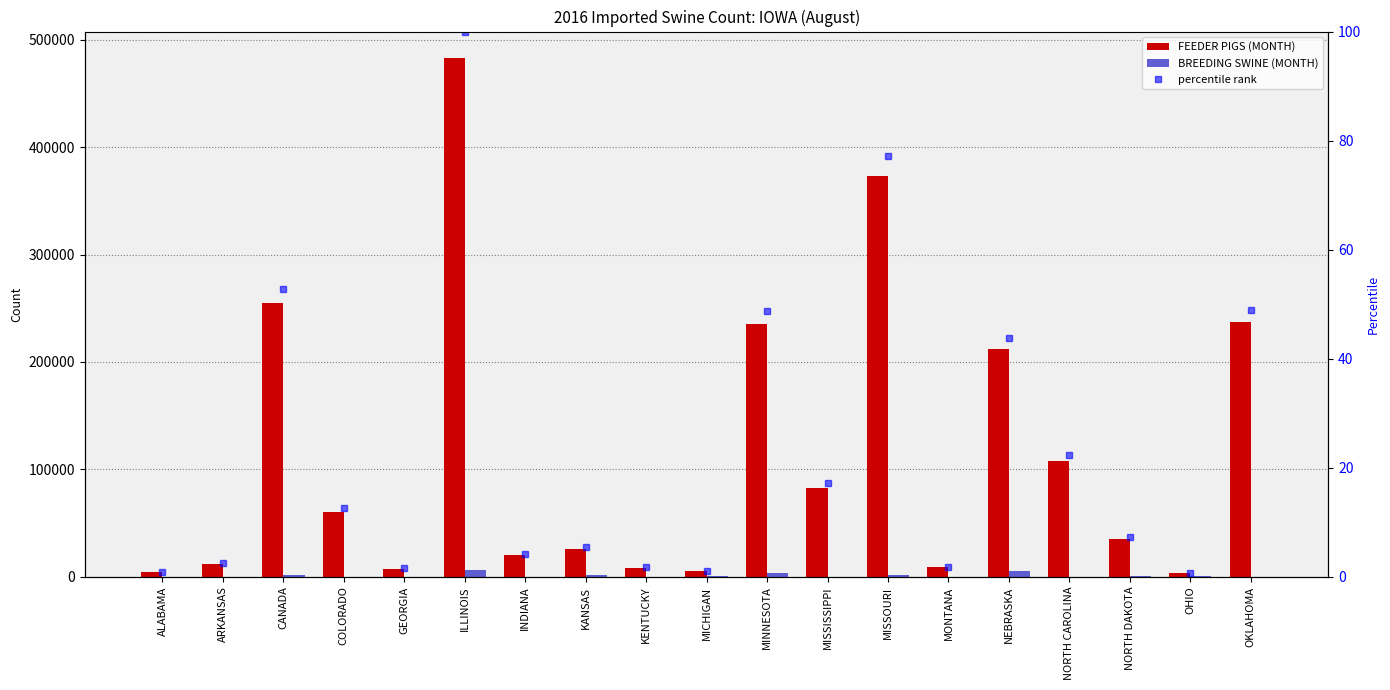

What are all the series names shown in the legend?

FEEDER PIGS (MONTH), BREEDING SWINE (MONTH), percentile rank